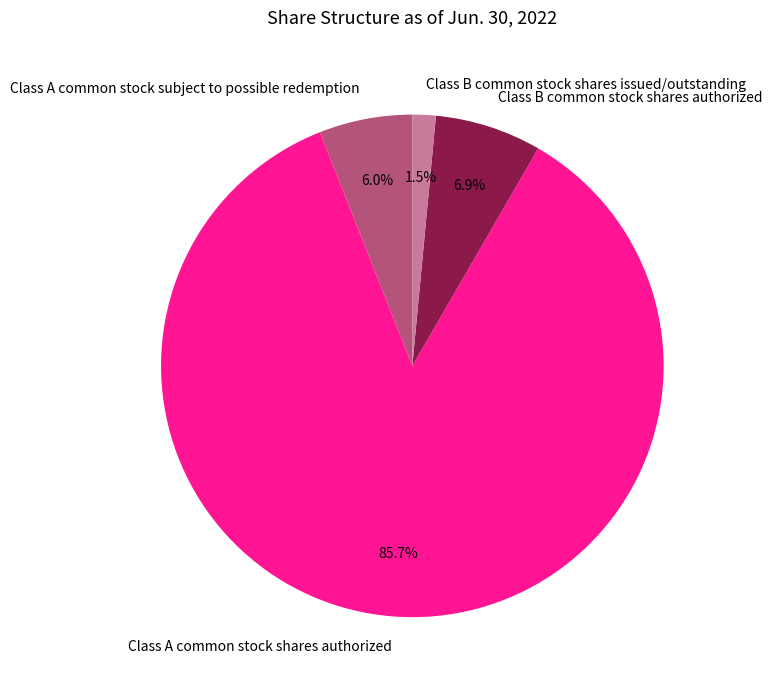

The Class B common stock shares authorized slice represents 15% of the pie. True or false?

False